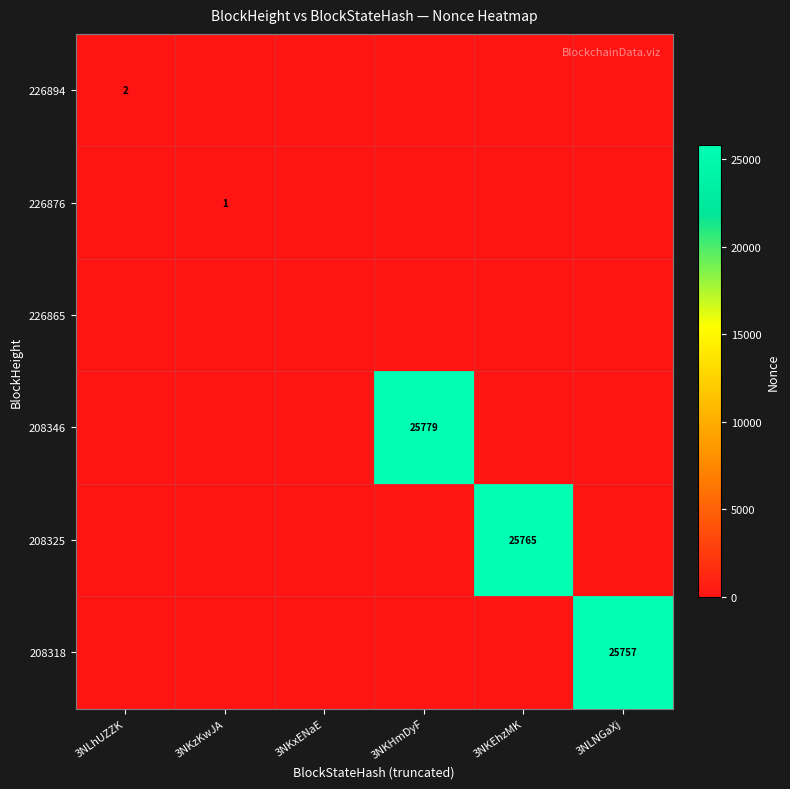

The value of 208346 at 3NKHmDyF is 25779. True or false?

True